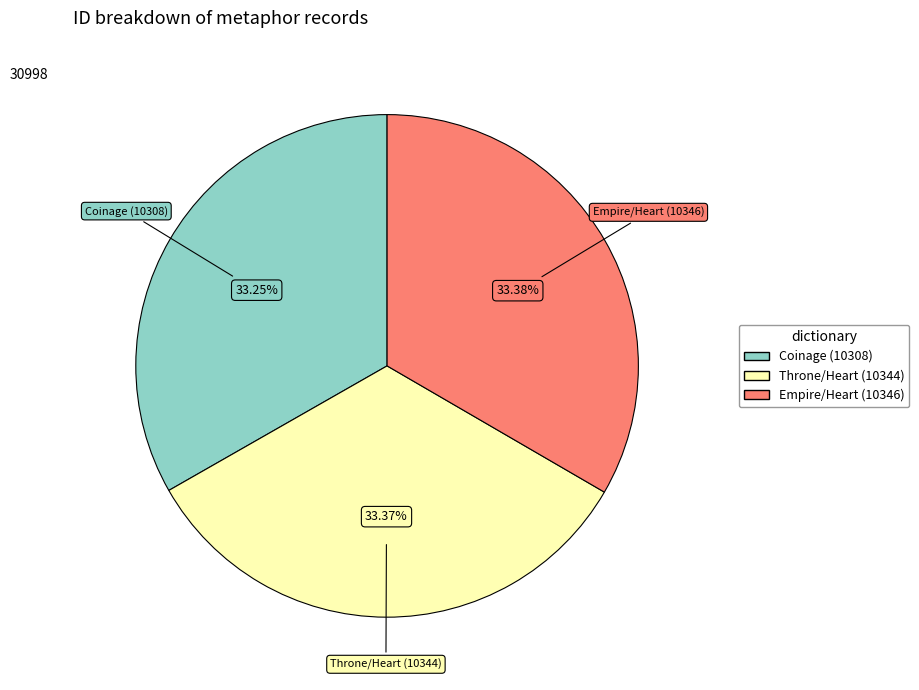

To the nearest percent, what percentage of the pie is Throne/Heart (10344)?

33%